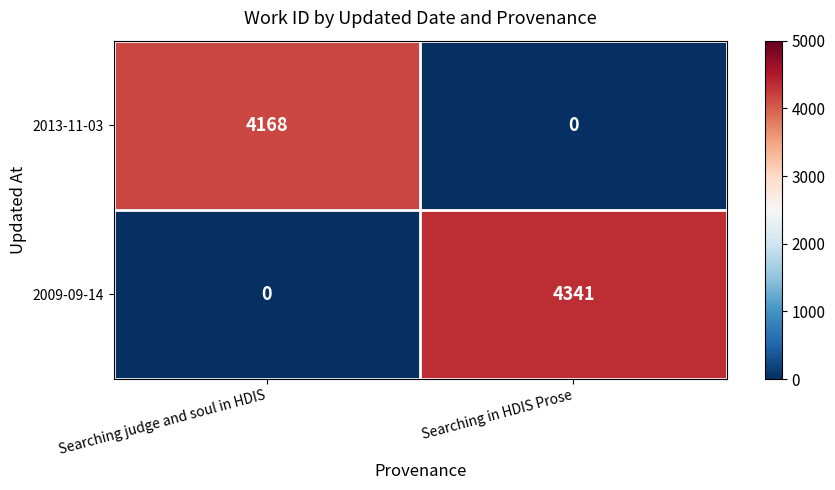

What is the difference between the 2013-11-03 values at Searching in HDIS Prose and Searching judge and soul in HDIS?

4168